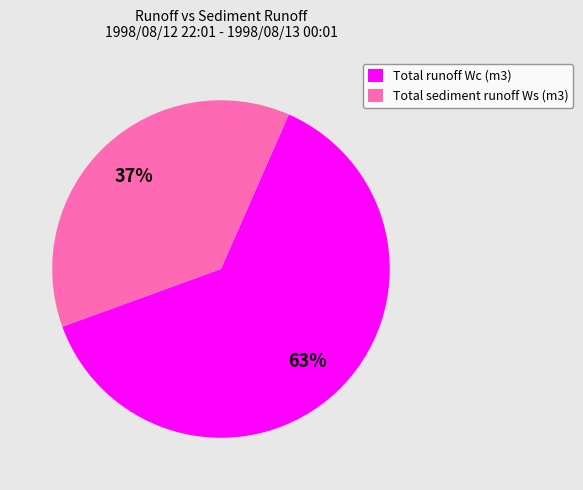

What is the ratio of the value at Total runoff Wc (m3) to the value at Total sediment runoff Ws (m3)?

1.7